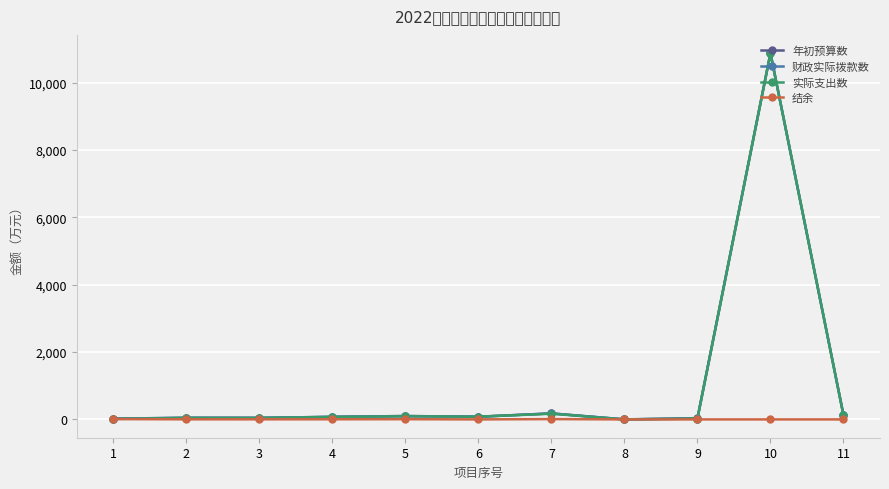

Reading left to right, list all the values displayed in this chart.

年初预算数: 23.4	47.5	45.9	76.5	100.0	79.9	178.3	0.5	38.0	10876.5	126.8
财政实际拨款数: 23.4	47.5	45.9	76.5	100.0	79.9	178.3	0.5	25.7	10876.5	126.8
实际支出数: 14.4	44.8	43.6	72.6	94.1	79.6	169.1	0.2	25.7	10876.5	126.8
结余: 9.0	2.6	2.3	3.9	5.9	0.3	9.2	0.2	0.0	0.0	0.0